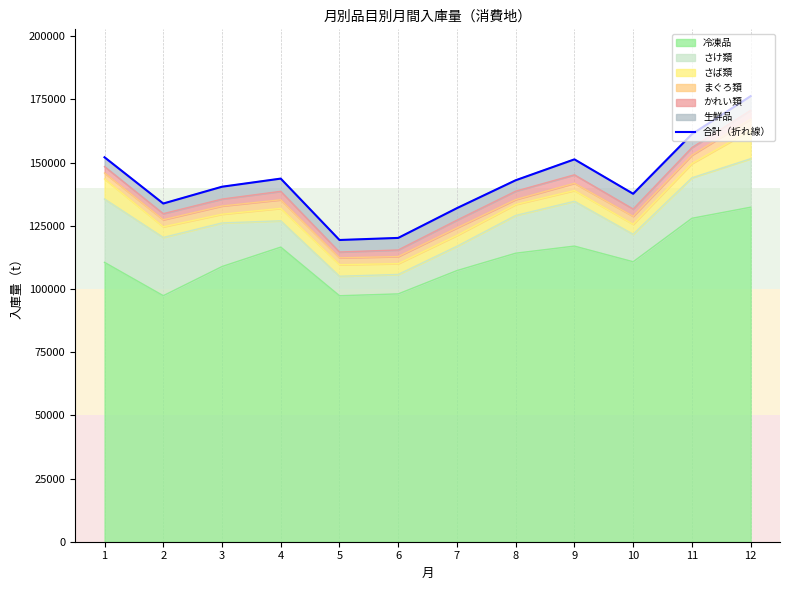

How many interior local valleys (lower than both neighbors) does the data have?

3